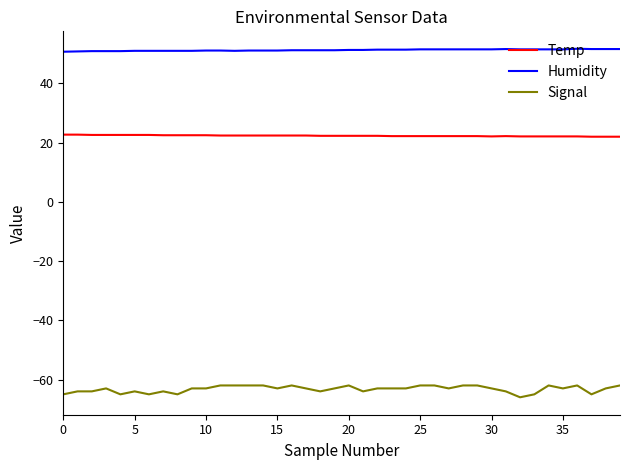

What is the maximum value for Signal?

-62.0